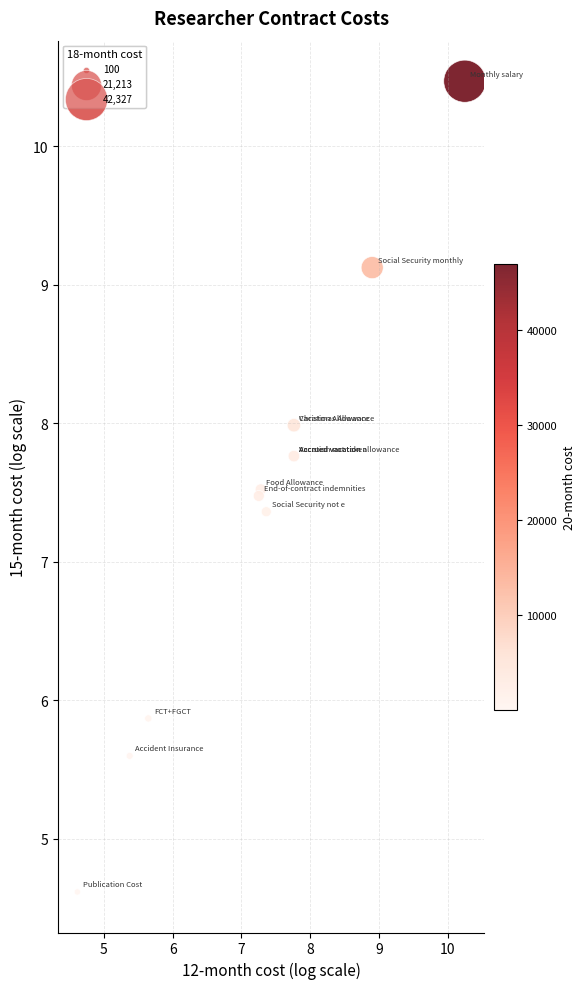

What Y value in the scatter plot is closest to 7?

7.4